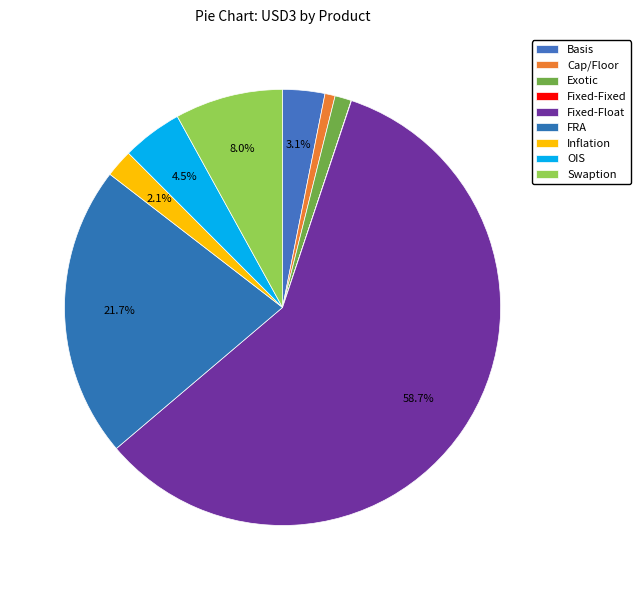

What is the change in value from Cap/Floor to Swaption?

+1843